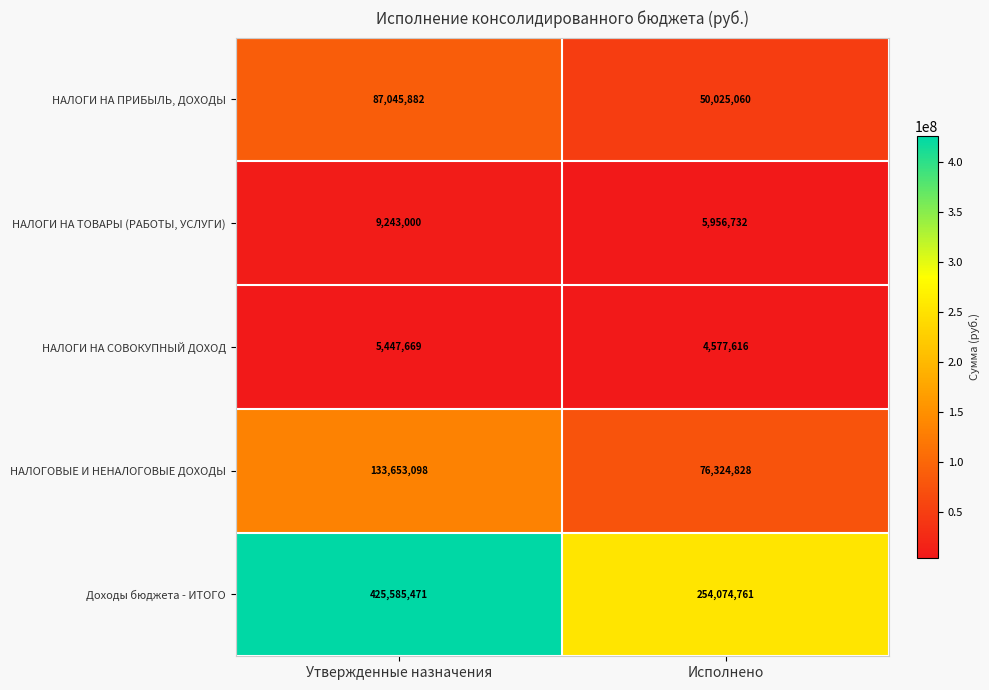

Count the number of categories in the chart.

2